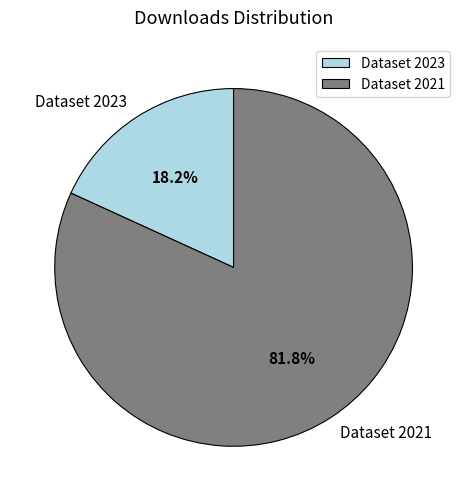

Which slice represents more than half of the pie?

Dataset 2021